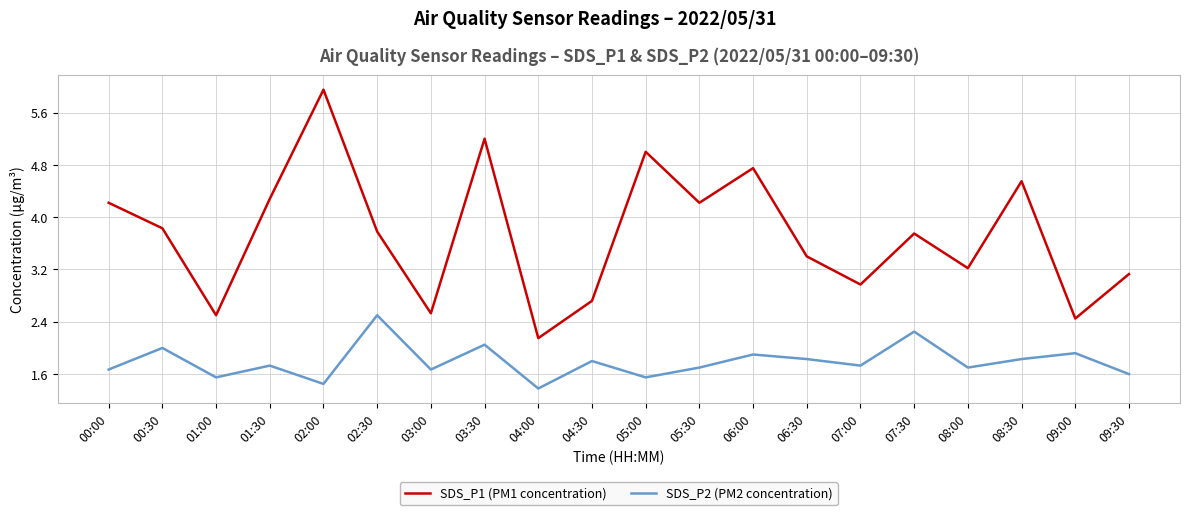

Where is SDS_P1 (PM1 concentration) nearest to the value 4?

00:30